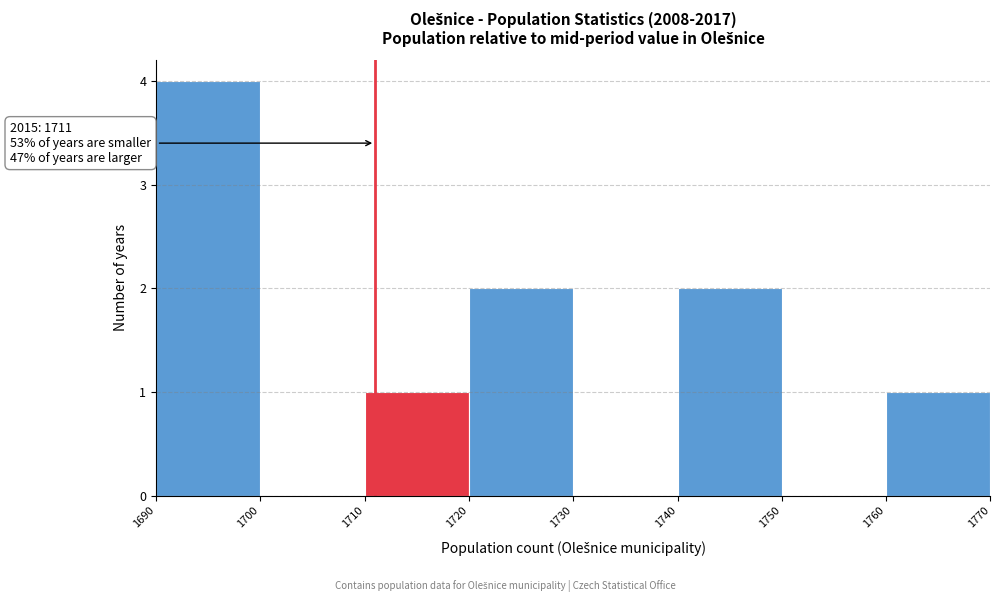

Over which range of the x-axis is the bar tallest?

1690 to 1700